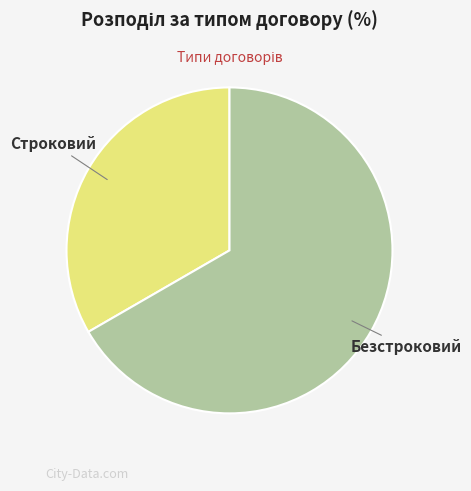

Which has a higher value, Строковий or Безстроковий?

Безстроковий